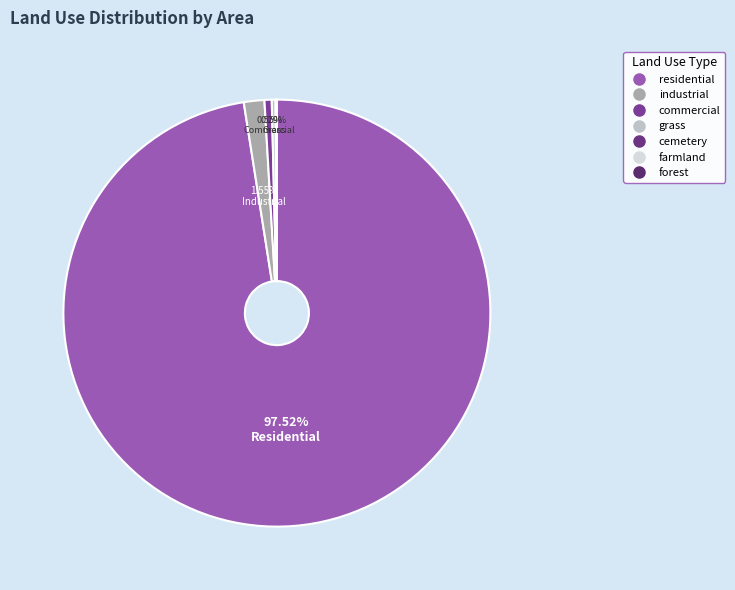

Does farmland account for over 50% of the chart?

No